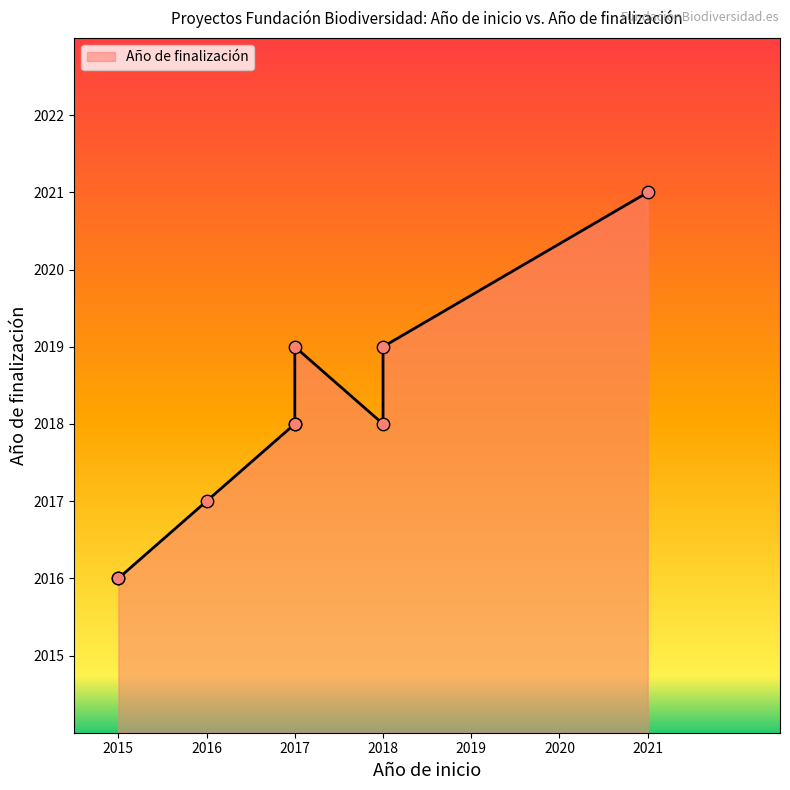

What is the ratio of the value at 2018 to the value at 2015?

1.0